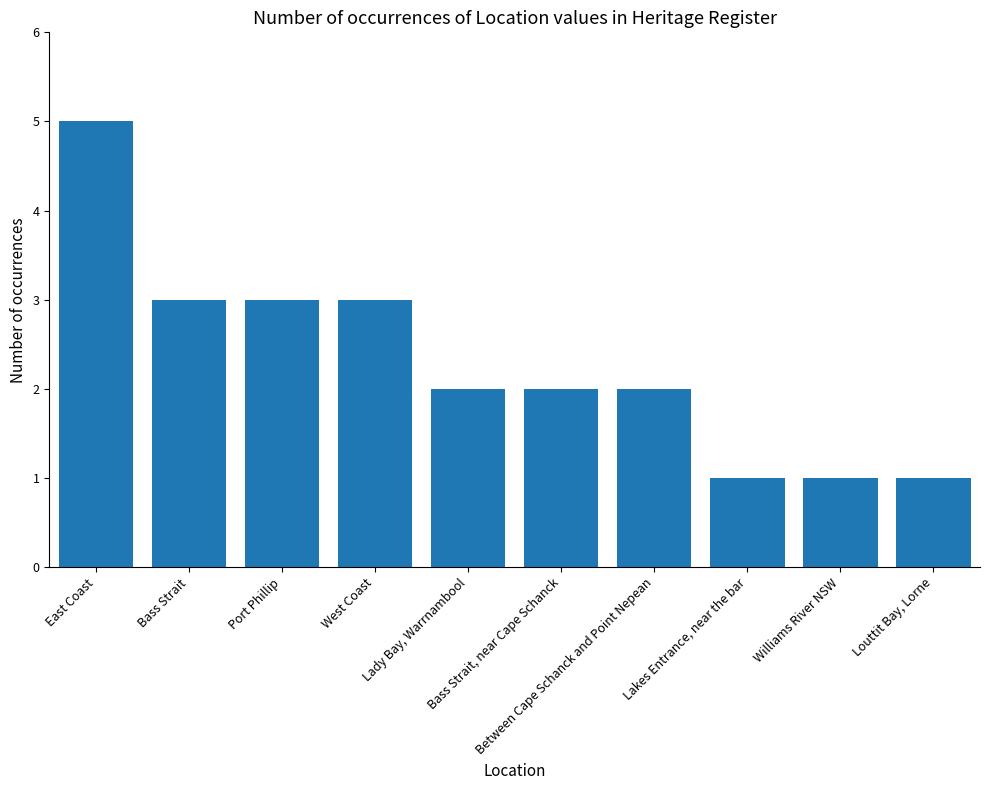

What is the minimum value shown in the chart?

1